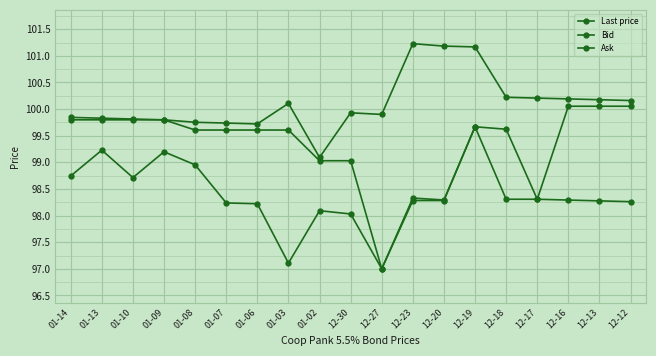

How many lines are shown in the chart?

3